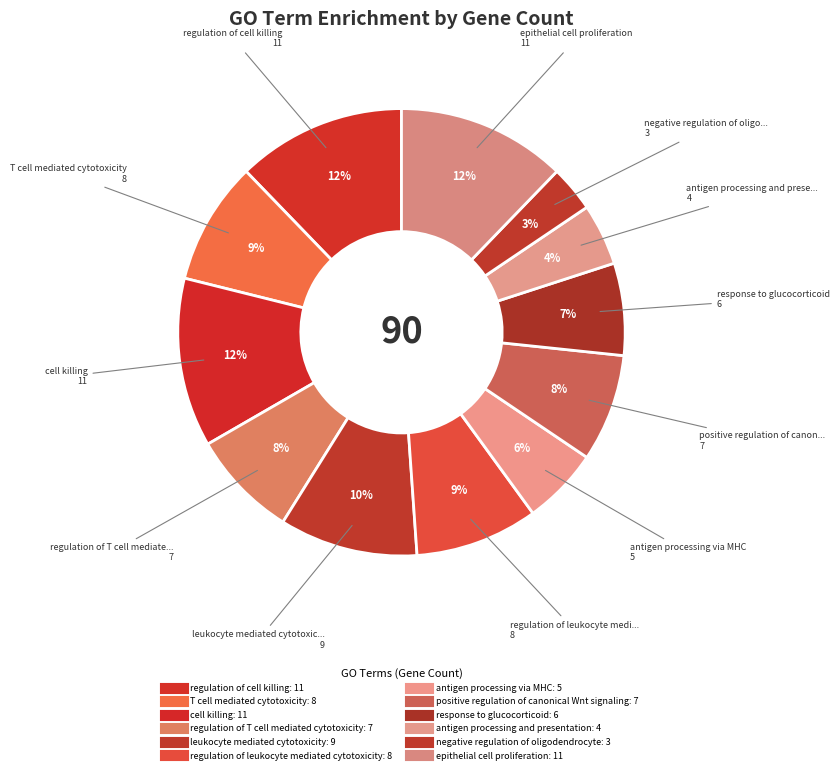

How many segments does this pie chart have?

12